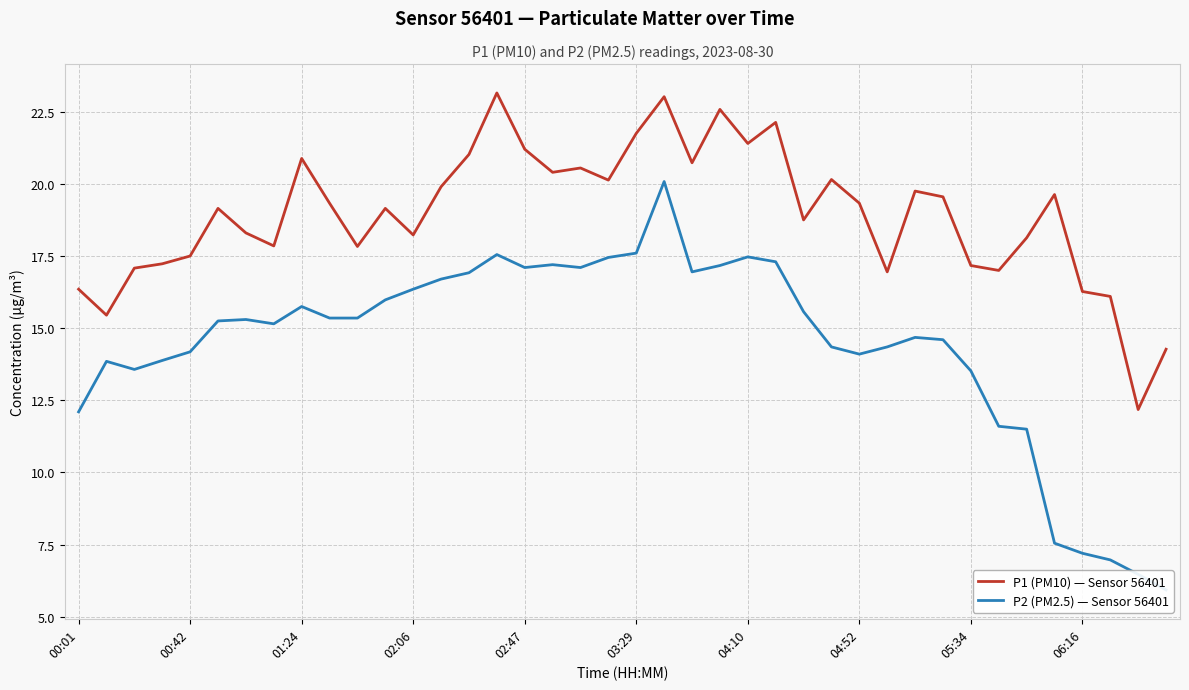

True or false: P1 (PM10) — Sensor 56401 has a value of 6.7 at 00:01.

False